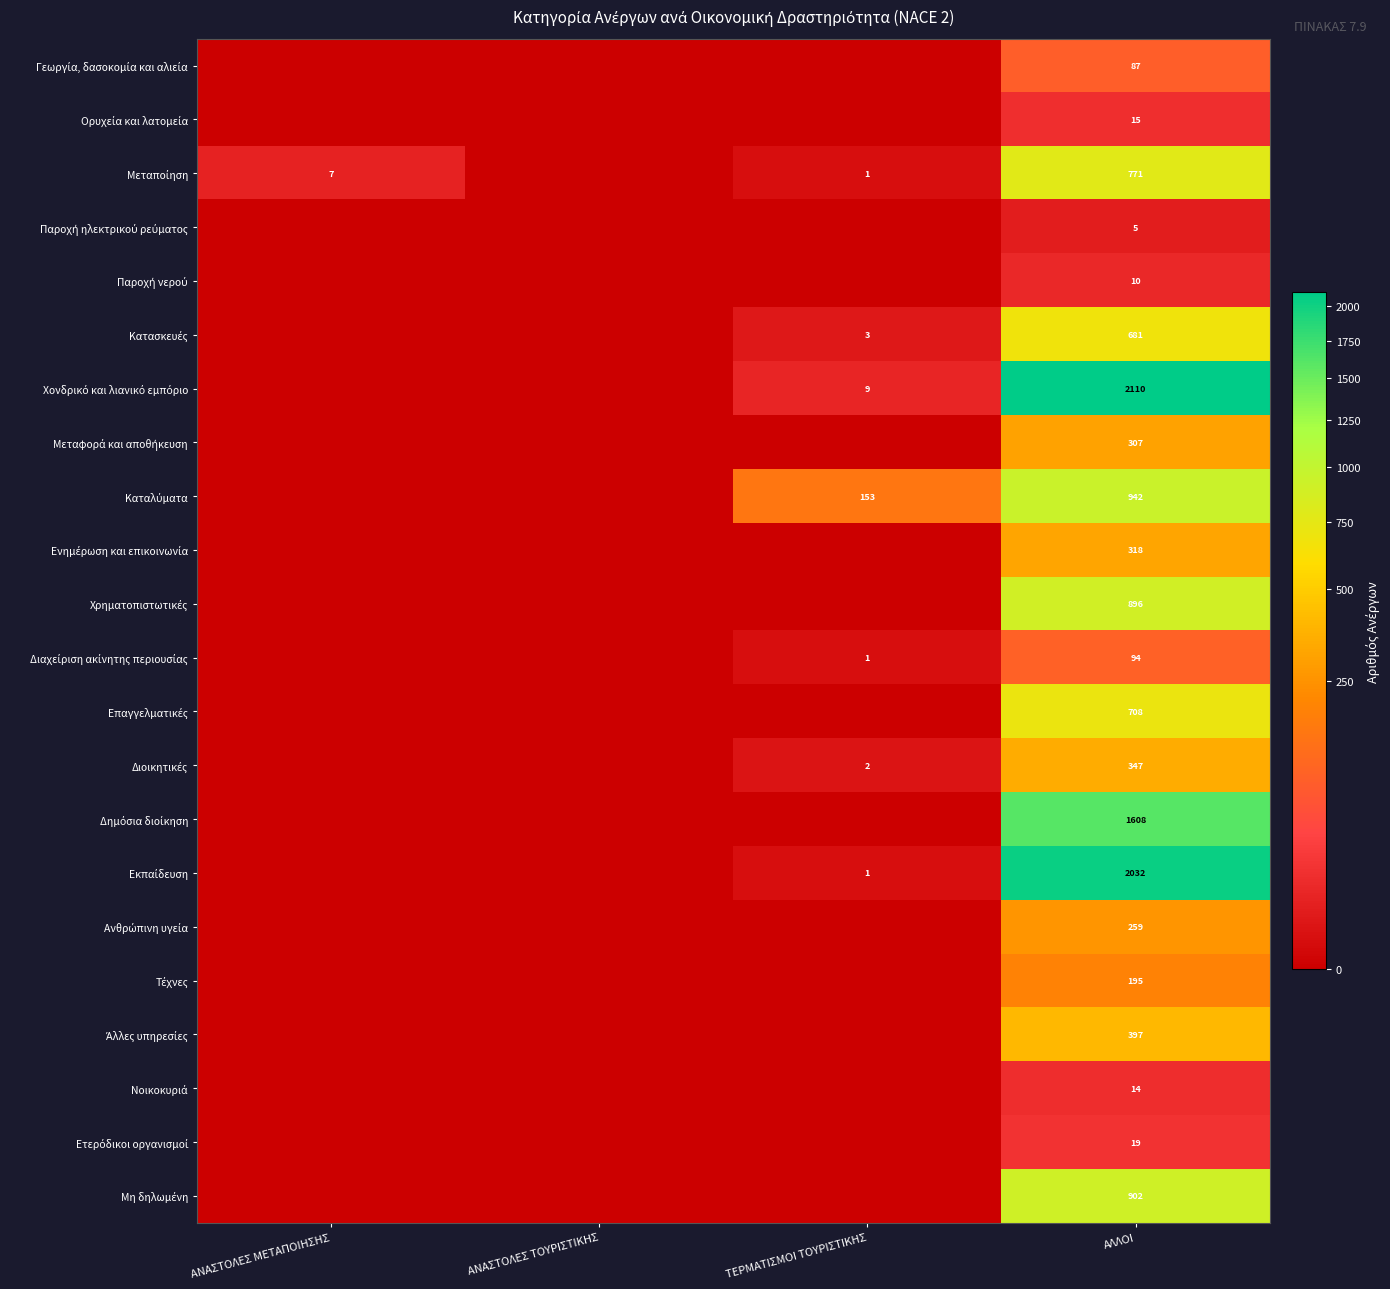

Is it true that Επαγγελματικές equals -257 at ΑΝΑΣΤΟΛΕΣ ΤΟΥΡΙΣΤΙΚΗΣ?

False